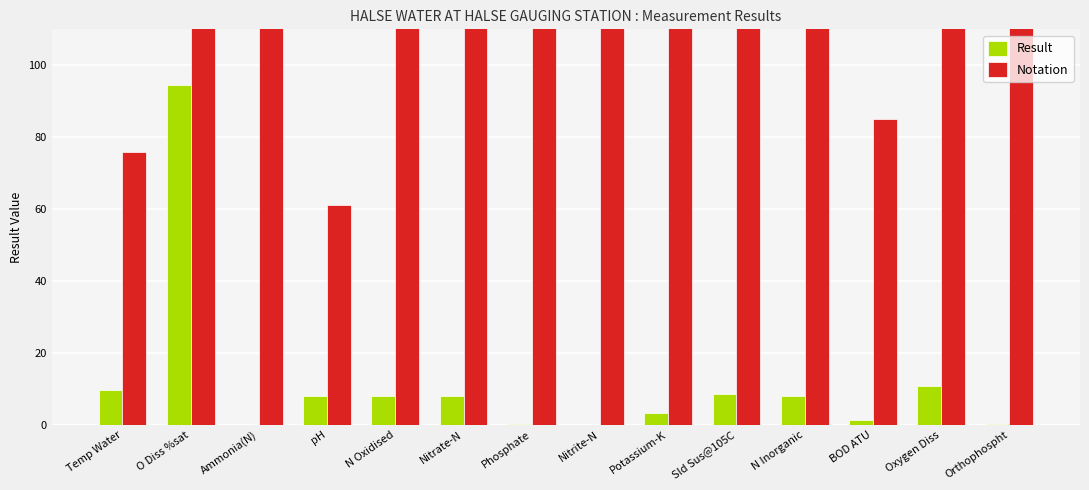

What is the label of the 12th bar from the right?

Ammonia(N)